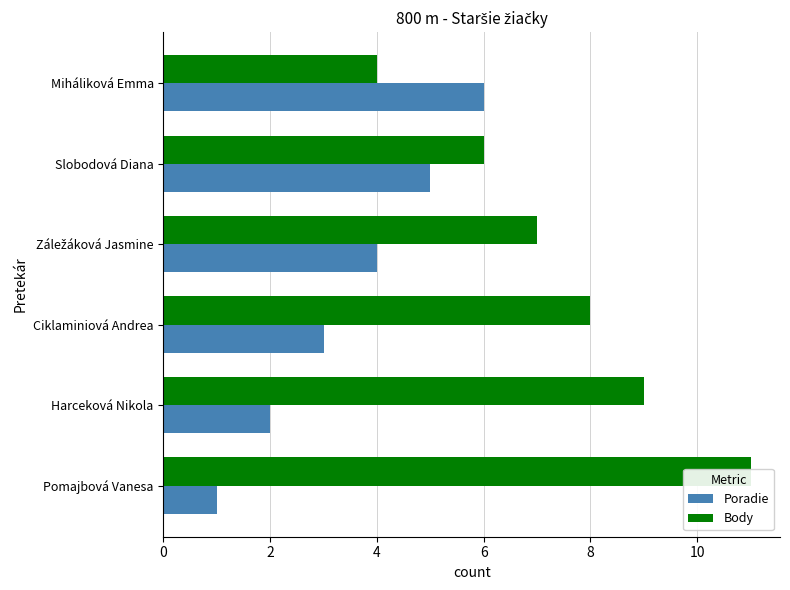

At how many categories does at least one series exceed 6?

4